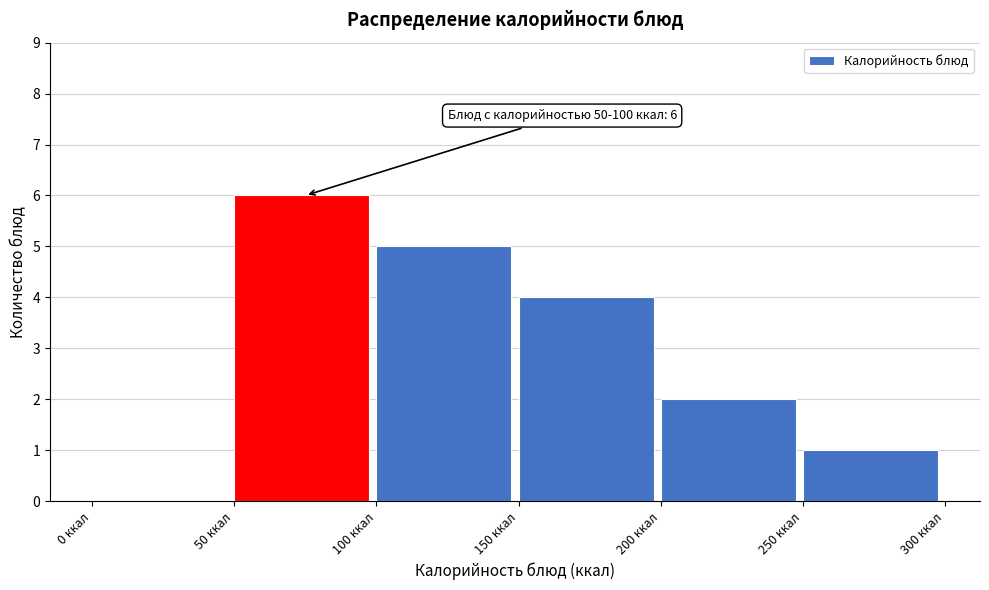

Which range on the x-axis has the tallest bar?

50 to 100